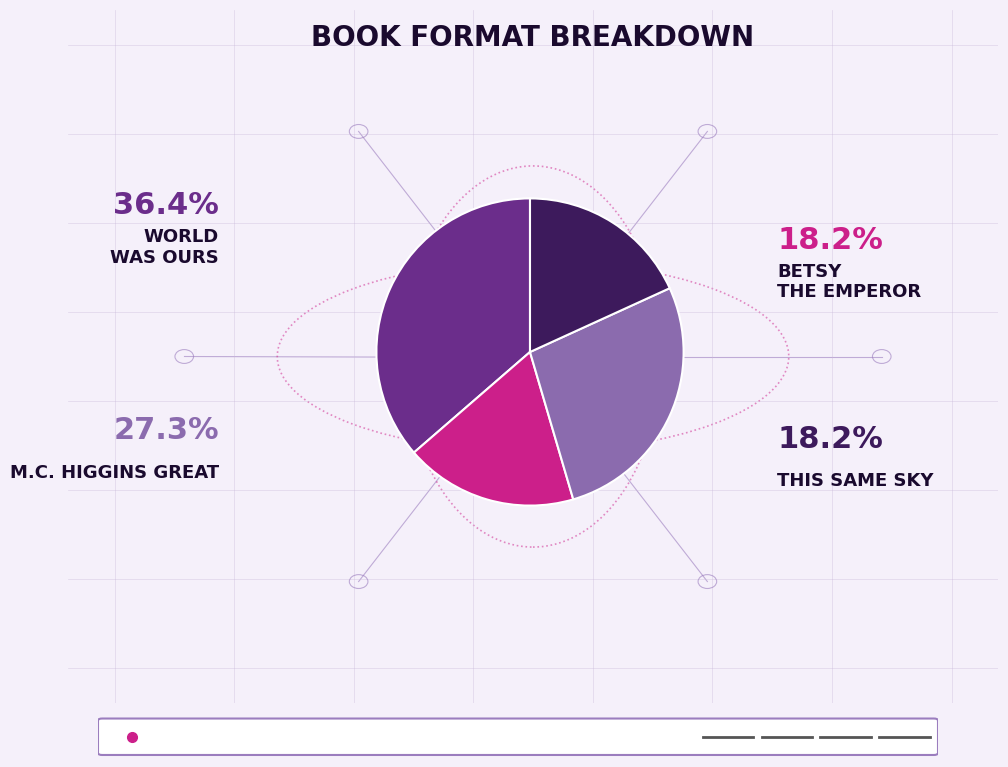

Does any single category account for the majority?

No